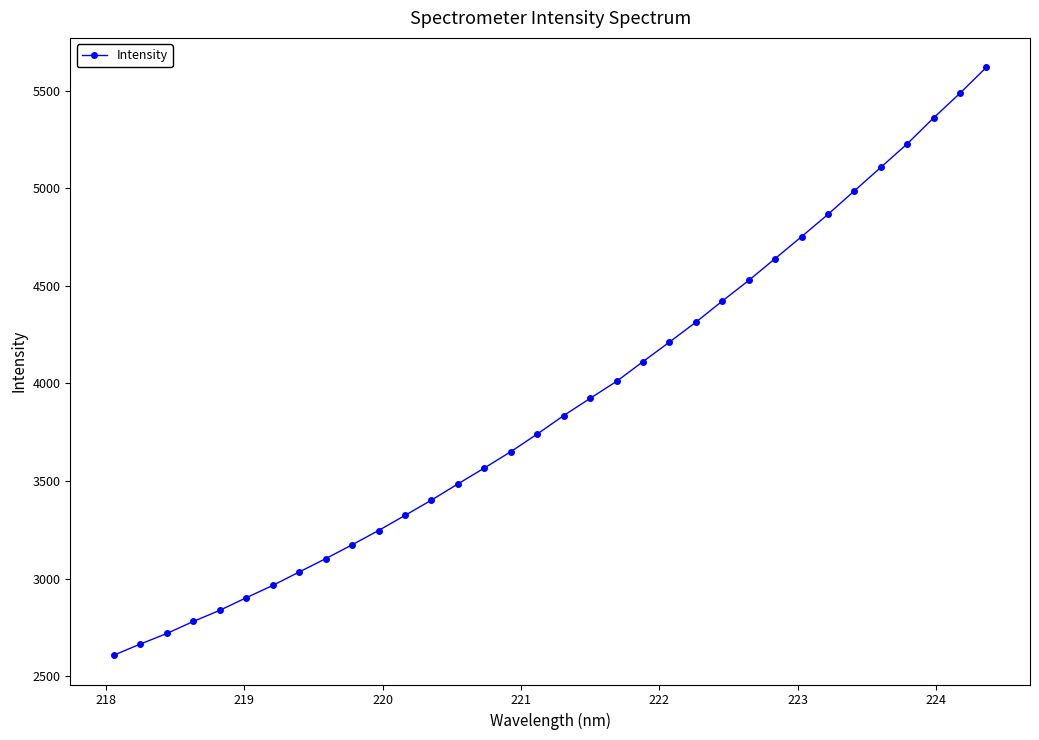

What is the minimum value shown in the chart?

2608.5